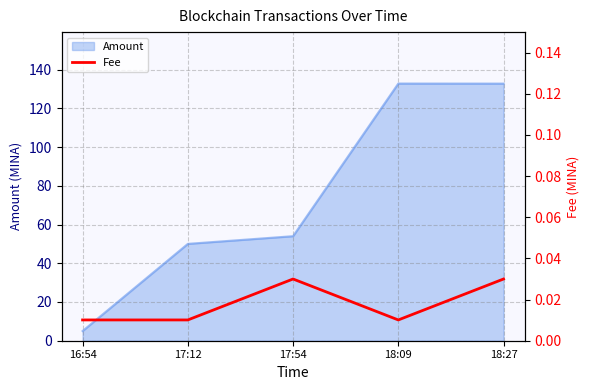

True or false: Amount has a value of 132.8 at 18:09.

True